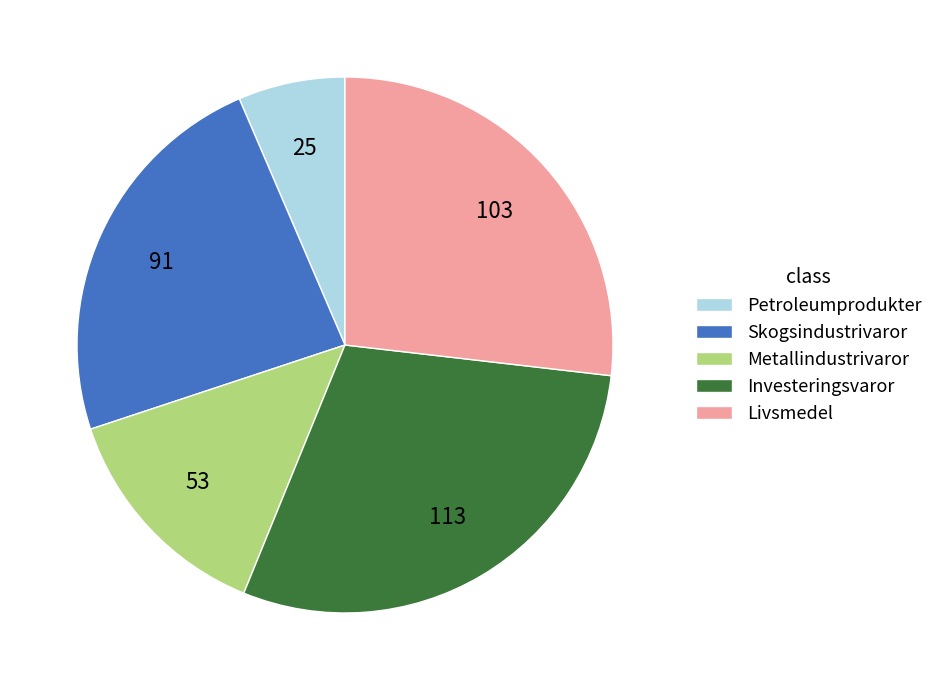

How many slices are in this pie chart?

5